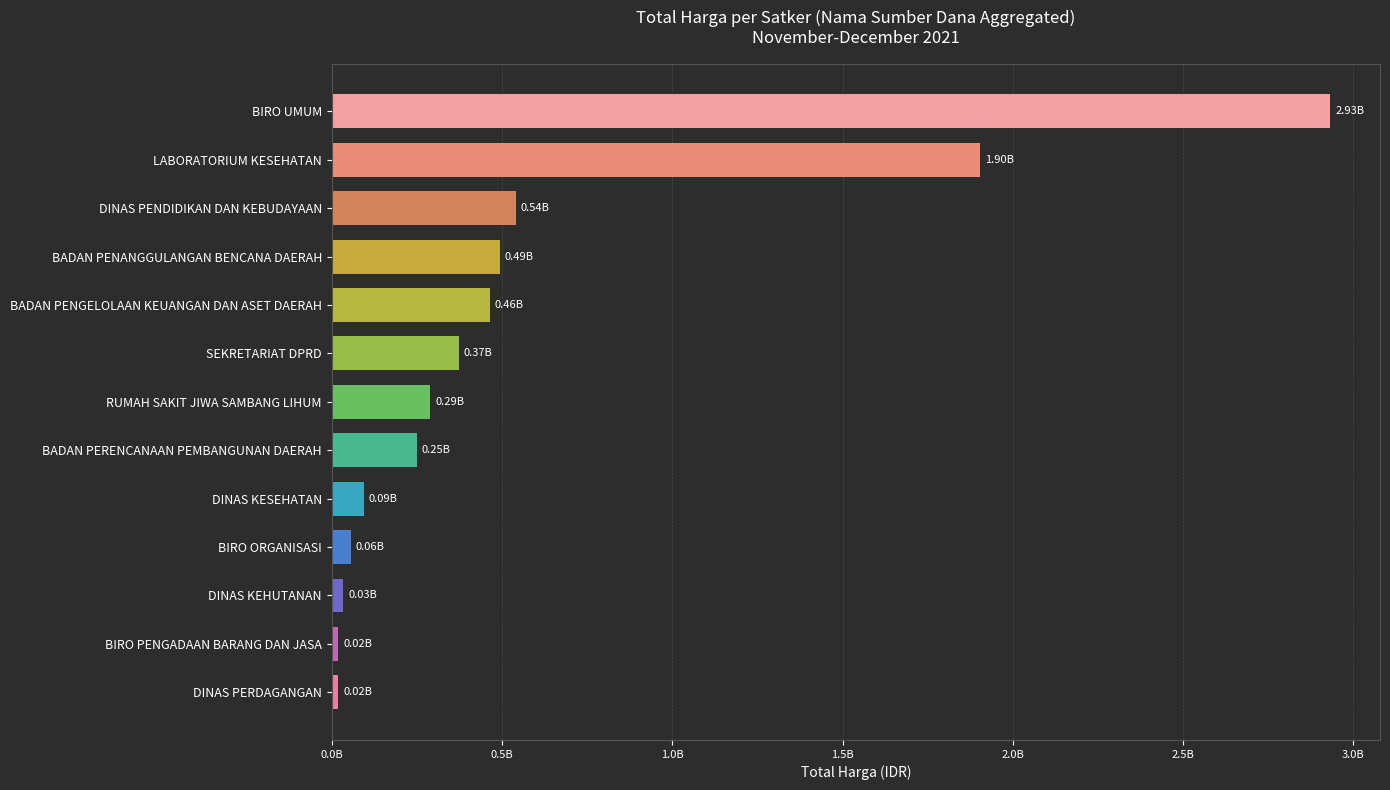

Does the chart contain any negative values?

No